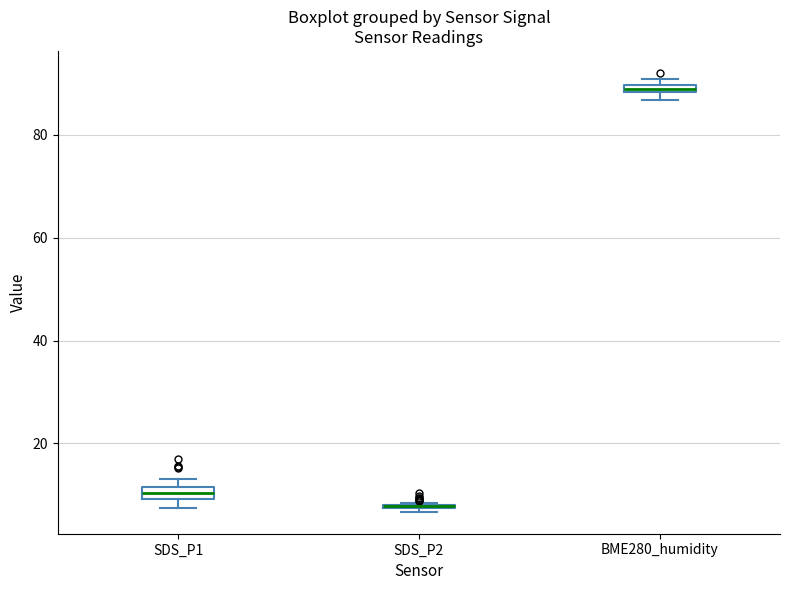

Where is the upper edge of the box for BME280_humidity on the y-axis? The values are not printed on the chart, so give them approximately, as read against the axis.

90